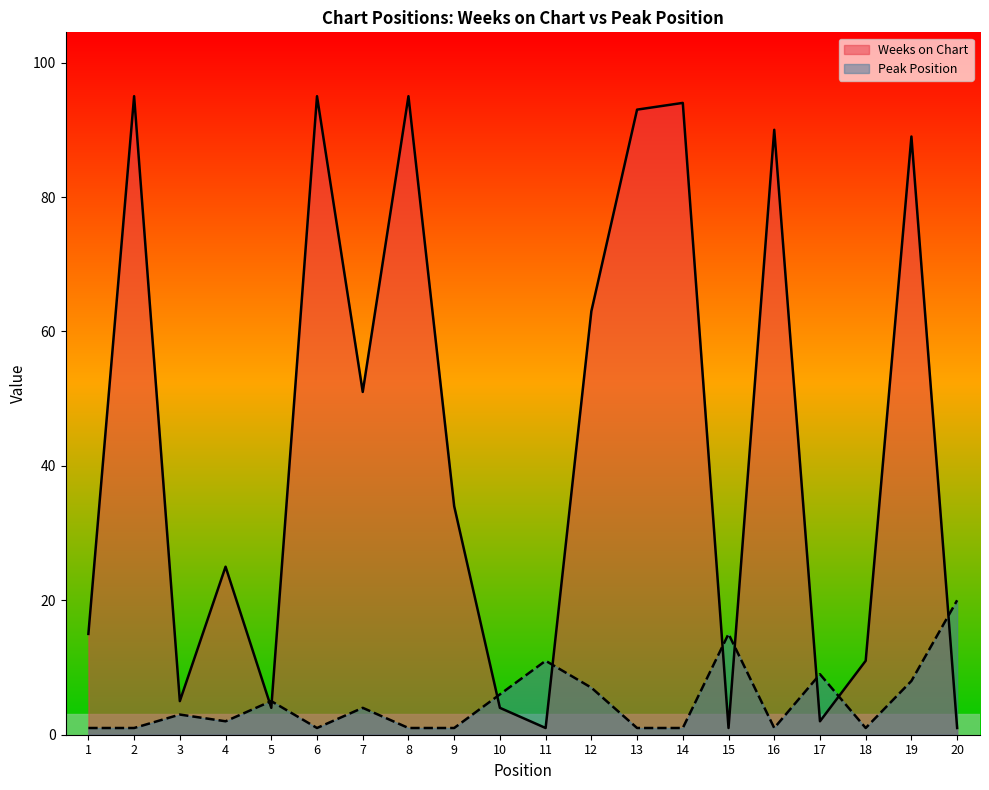

Rank the series by their maximum value, from lowest to highest.

Peak Position, Weeks on Chart